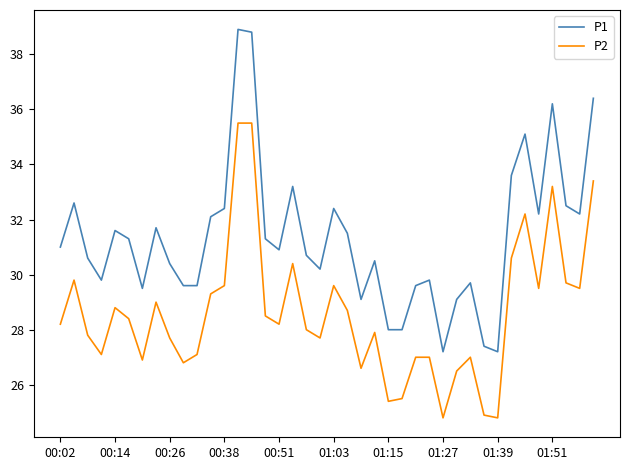

Reading right to left, transcribe all the data shown in this chart.

P1: 36.4	32.2	32.5	36.2	32.2	35.1	33.6	27.2	27.4	29.7	29.1	27.2	29.8	29.6	28.0	28.0	30.5	29.1	31.5	32.4	30.2	30.7	33.2	30.9	31.3	38.8	38.9	32.4	32.1	29.6	29.6	30.4	31.7	29.5	31.3	31.6	29.8	30.6	32.6	31.0
P2: 33.4	29.5	29.7	33.2	29.5	32.2	30.6	24.8	24.9	27.0	26.5	24.8	27.0	27.0	25.5	25.4	27.9	26.6	28.7	29.6	27.7	28.0	30.4	28.2	28.5	35.5	35.5	29.6	29.3	27.1	26.8	27.7	29.0	26.9	28.4	28.8	27.1	27.8	29.8	28.2